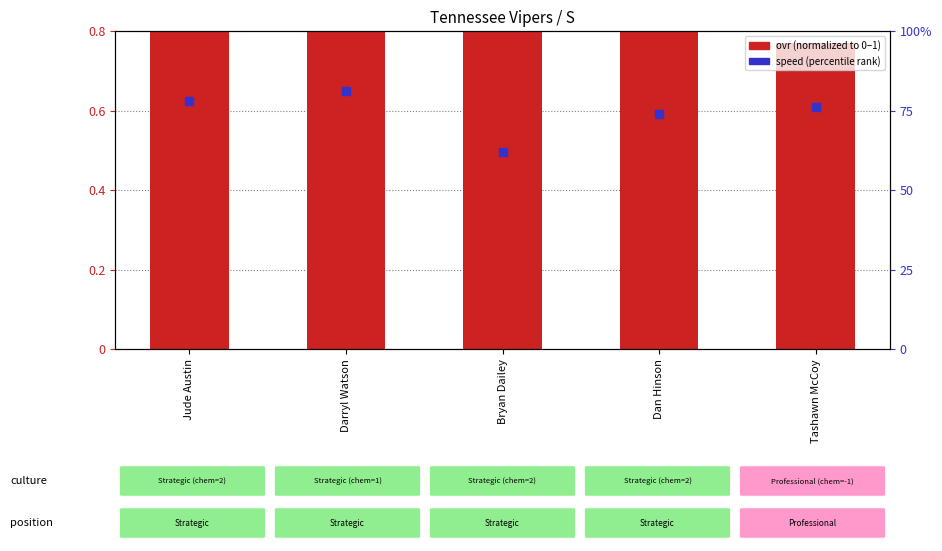

Which series reaches the minimum Y coordinate?

ovr (normalized)